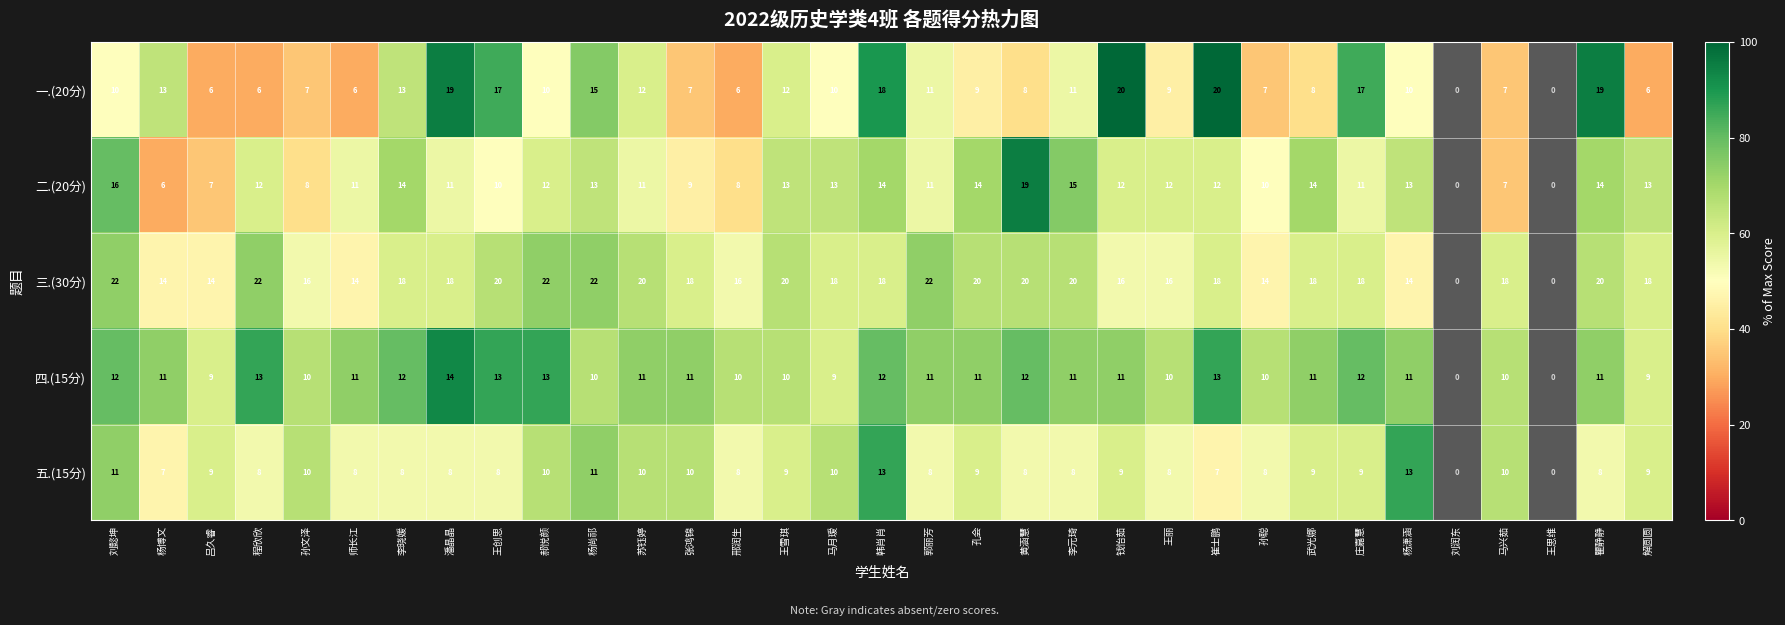

What is the greatest value displayed?

22